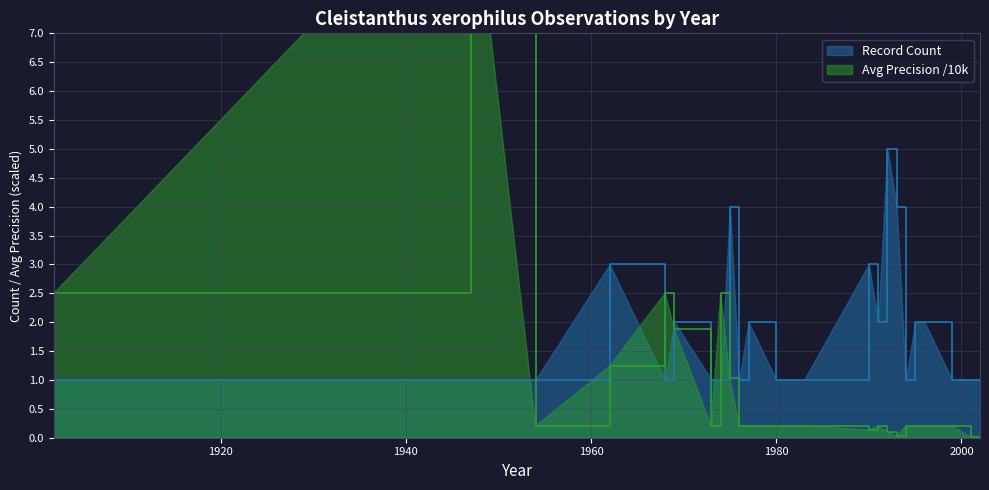

How many lines are shown in the chart?

2